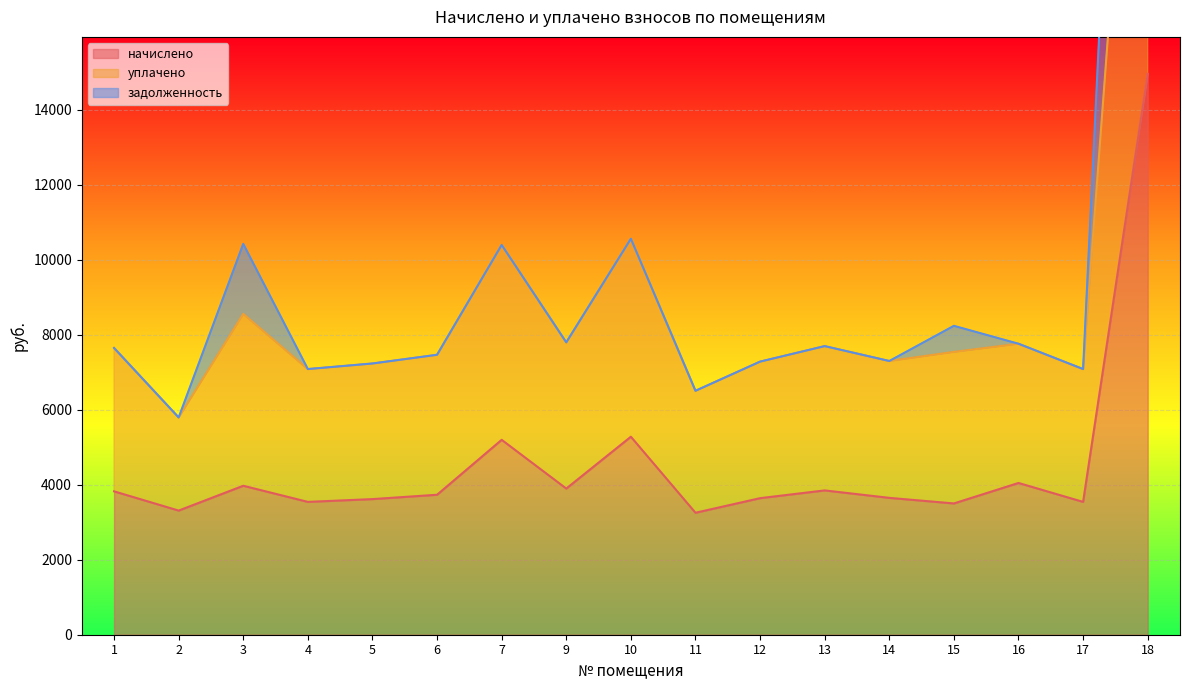

The уплачено series shows 13152.2 at 1. True or false?

False